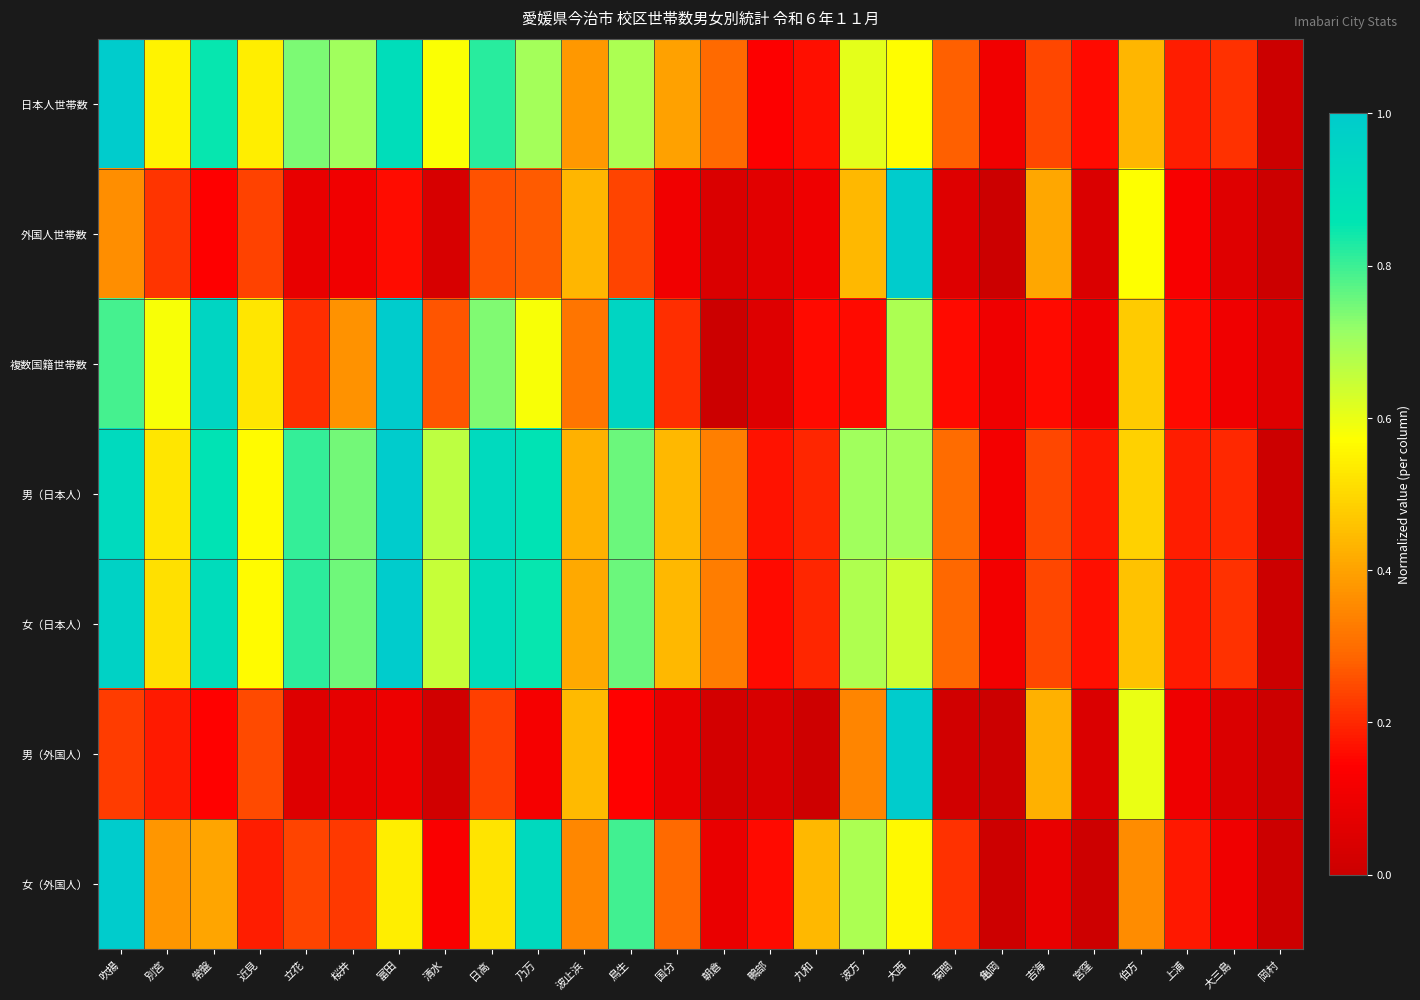

What is the total value across all series at 鳥生?

4.3